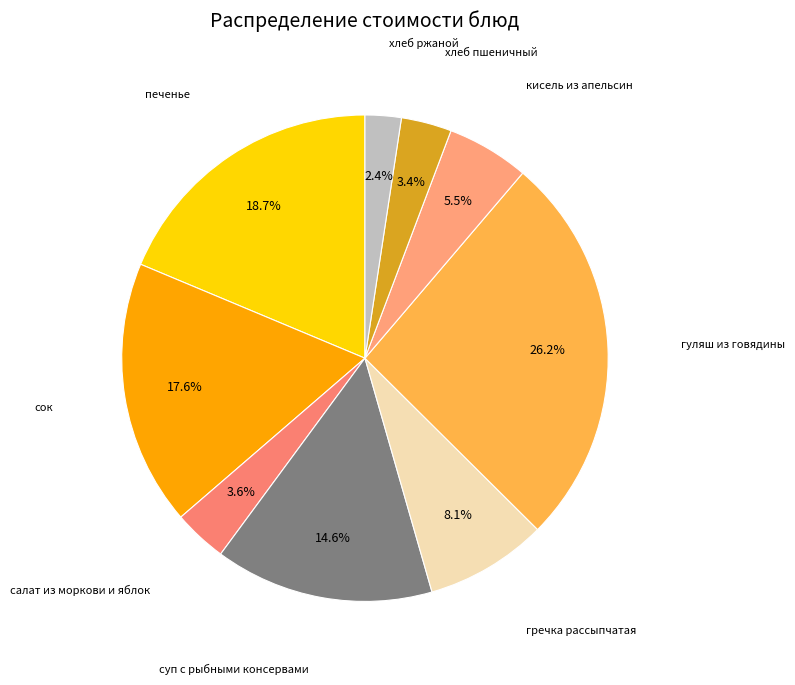

To the nearest percent, what portion does хлеб пшеничный represent?

3%